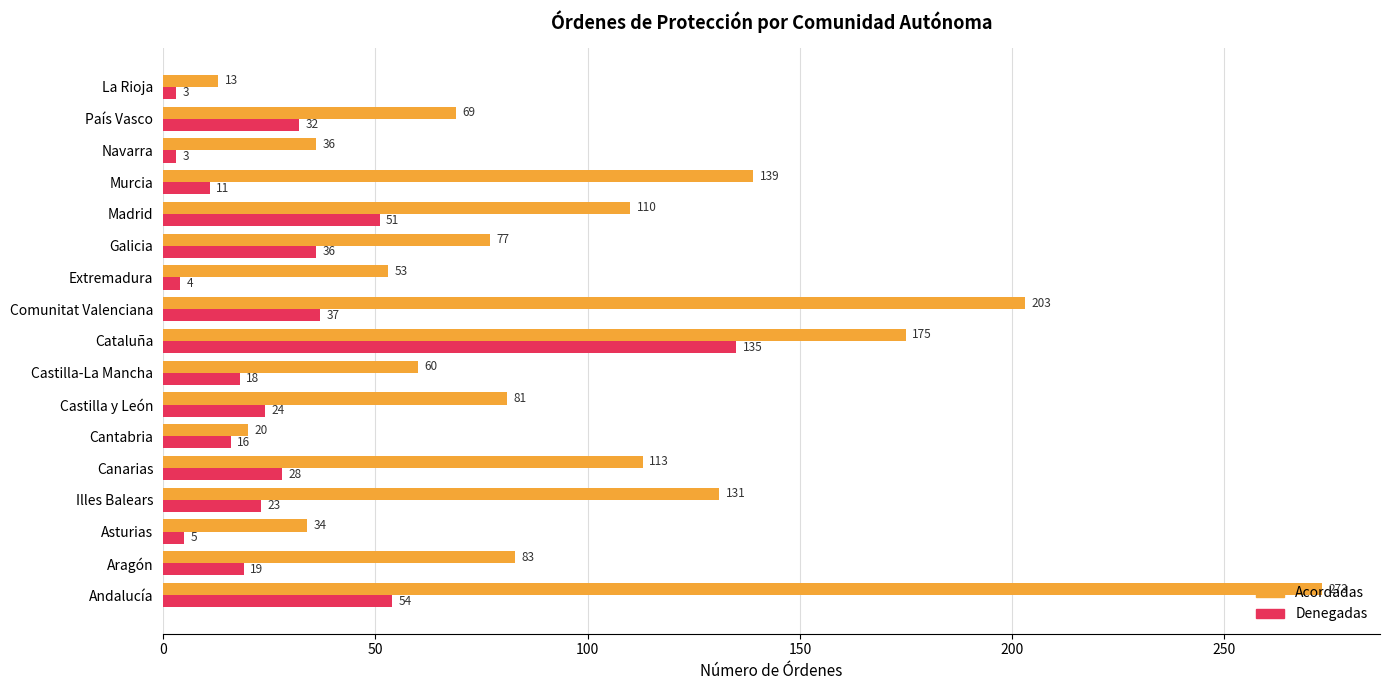

What is the difference between the second highest and minimum values in the Acordadas series?

190